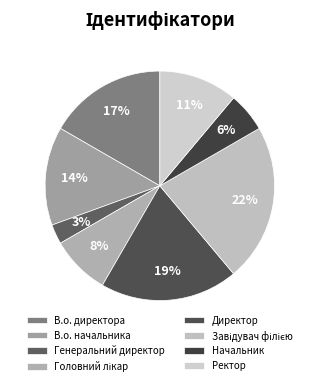

Between Ректор and В.о. директора, which is larger?

В.о. директора